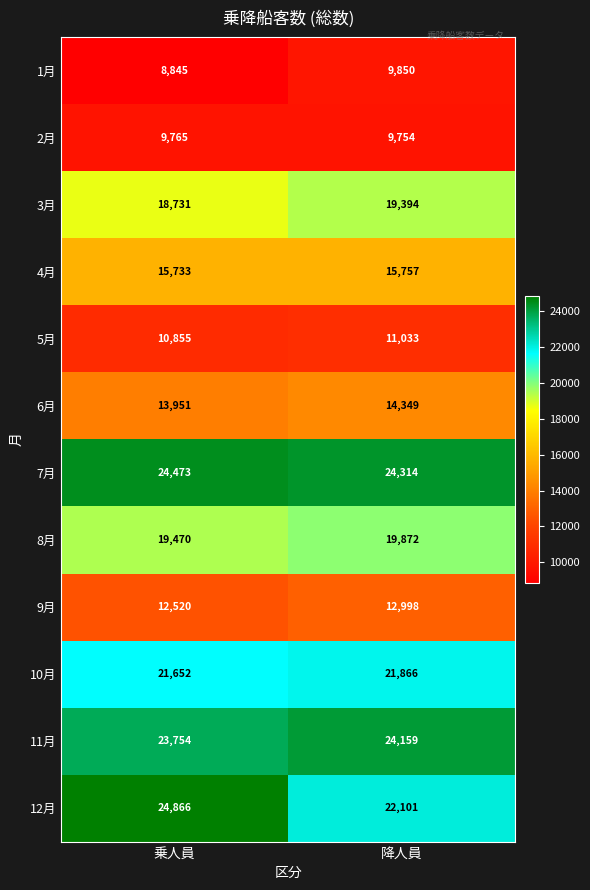

List the series in order of their peak value, highest first.

12月, 7月, 11月, 10月, 8月, 3月, 4月, 6月, 9月, 5月, 1月, 2月